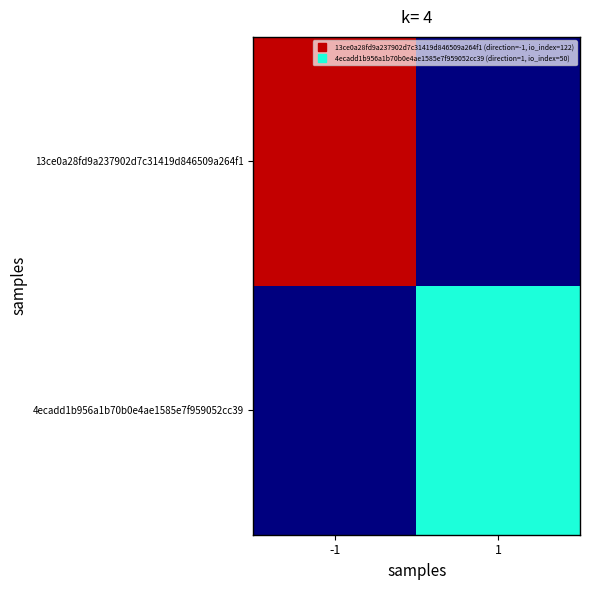

Which has a higher value, -1 or 1?

-1